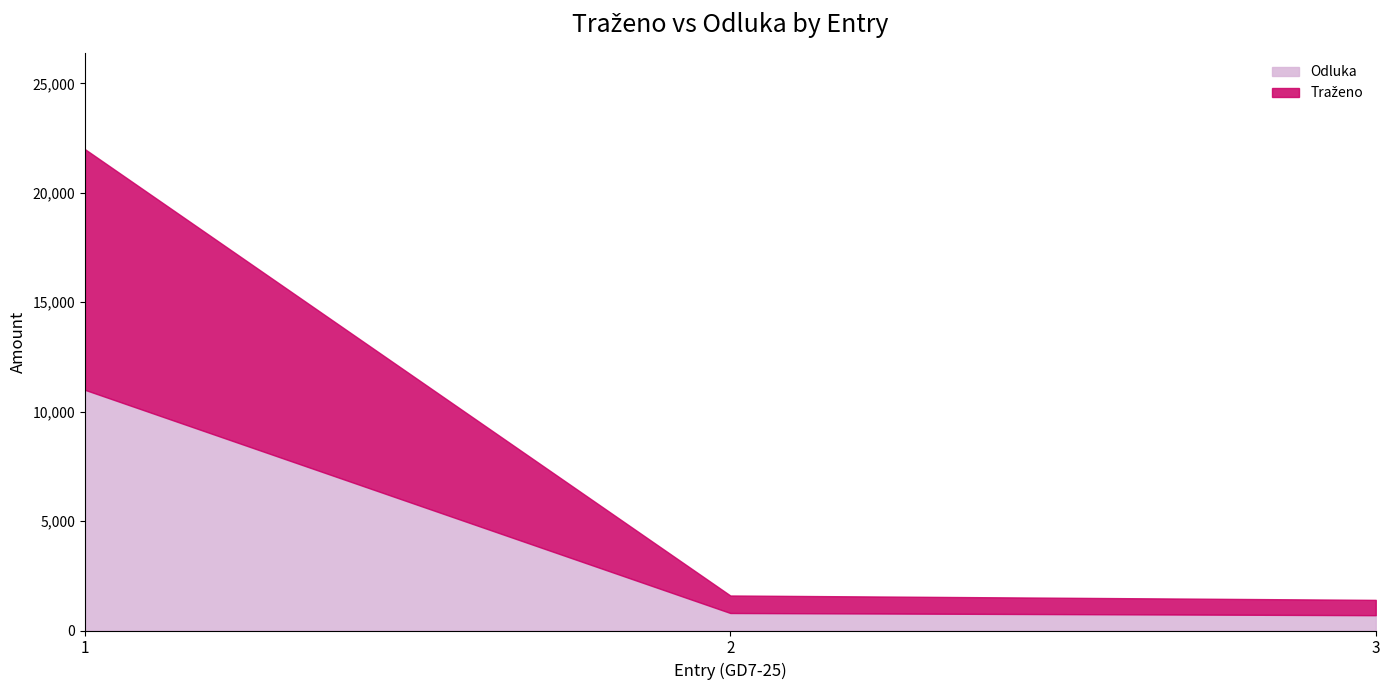

At which label is Odluka closest to 5850?

2